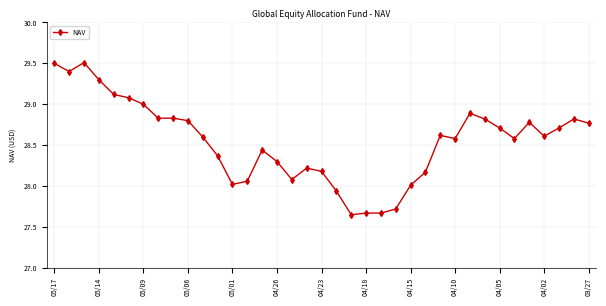

What is the greatest value displayed?

29.5